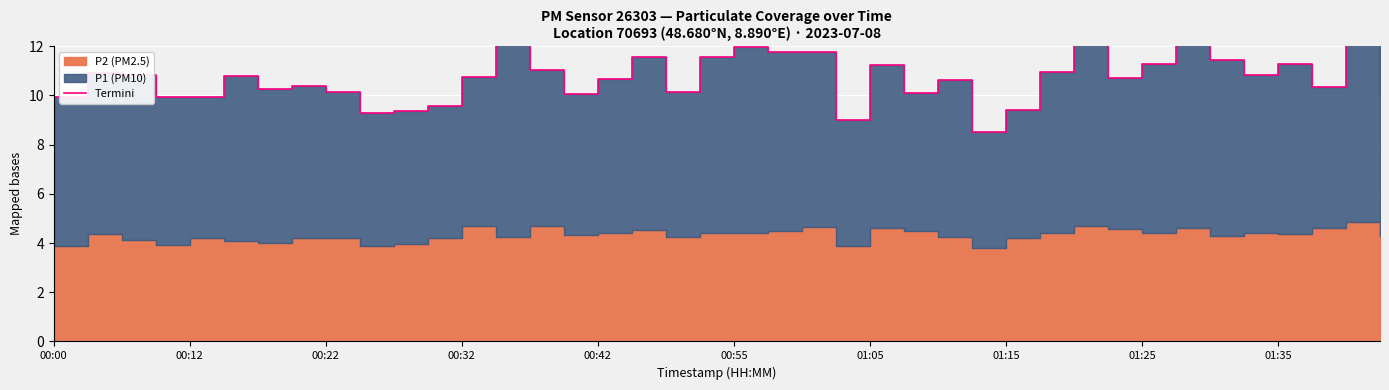

The value at 19 is 11.6. True or false?

True